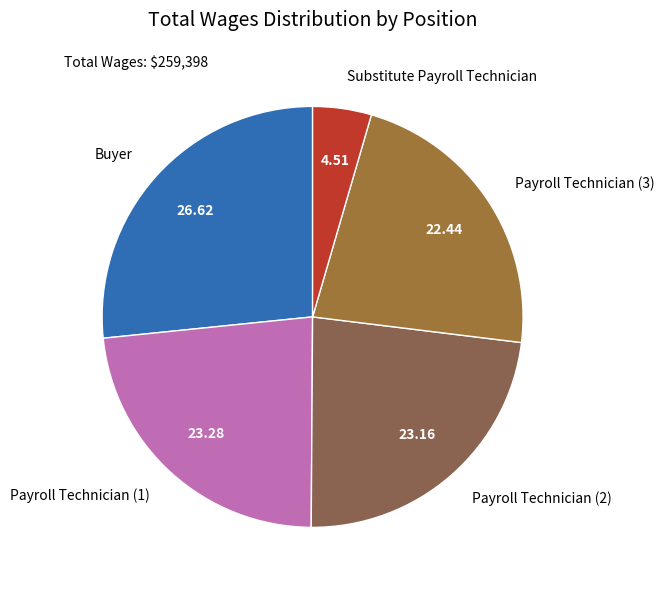

How many segments does this pie chart have?

5